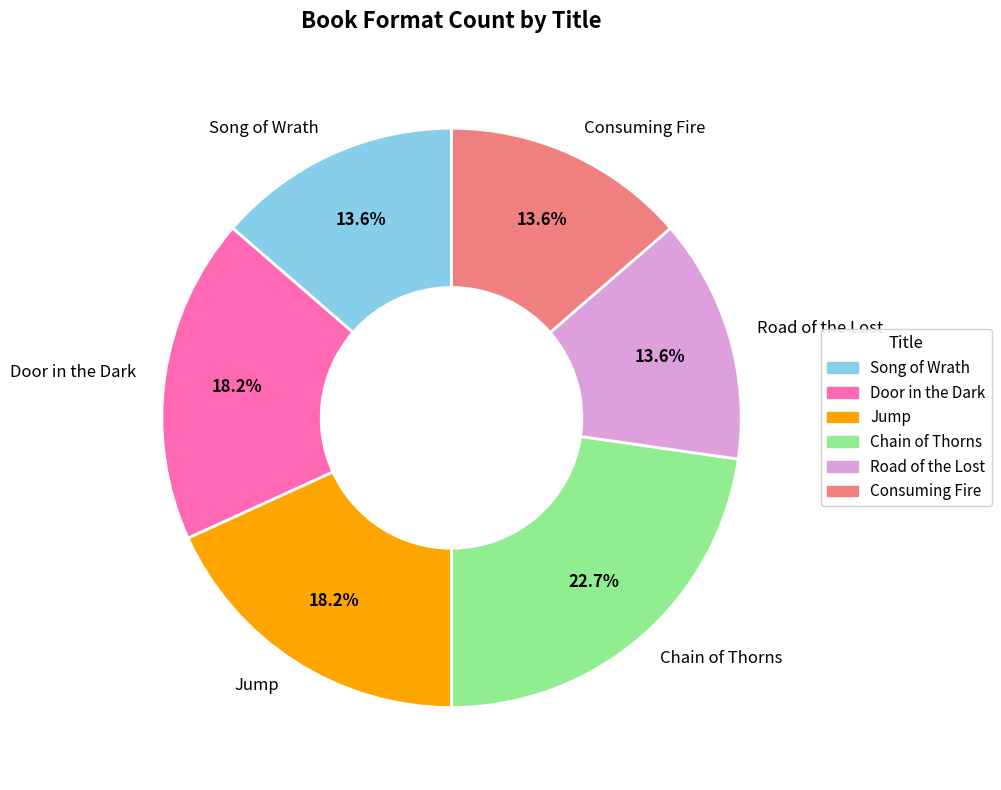

What percentage is the Song of Wrath slice, to the nearest percent?

14%